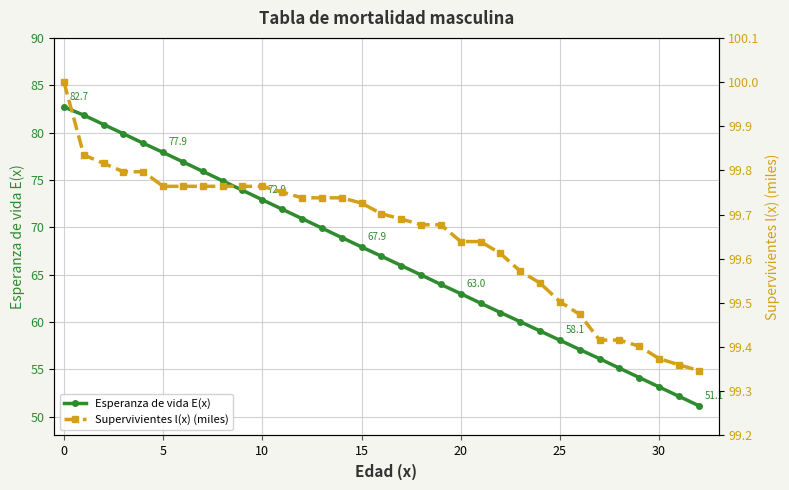

Which series has the largest total across all categories?

Supervivientes l(x) (miles)